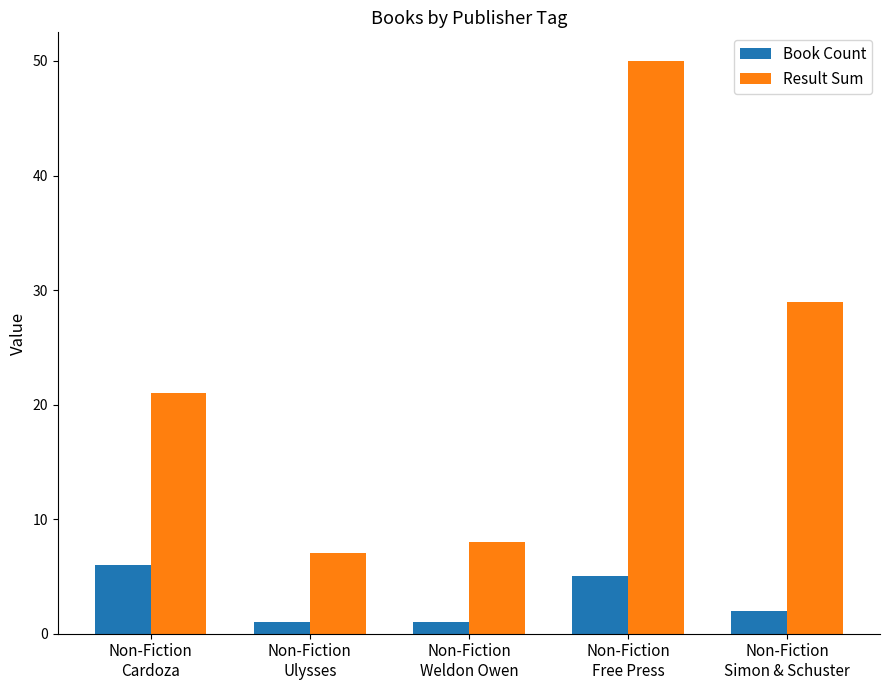

What are all the series names shown in the legend?

Book Count, Result Sum